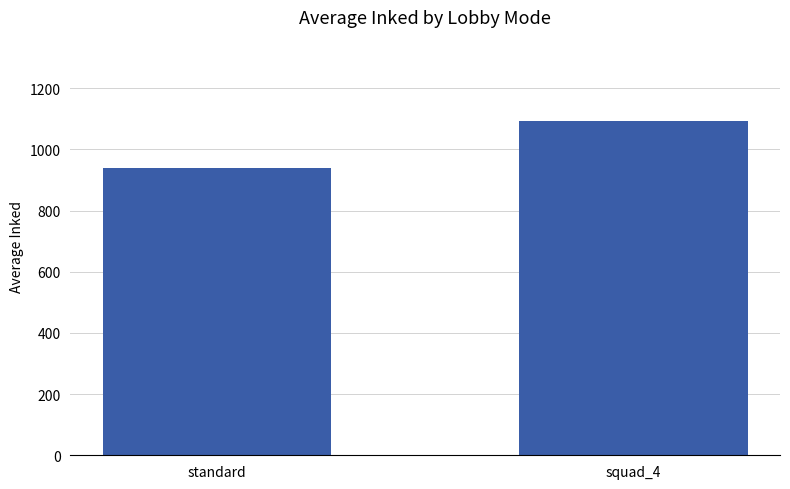

The value at standard is 224.4. True or false?

False